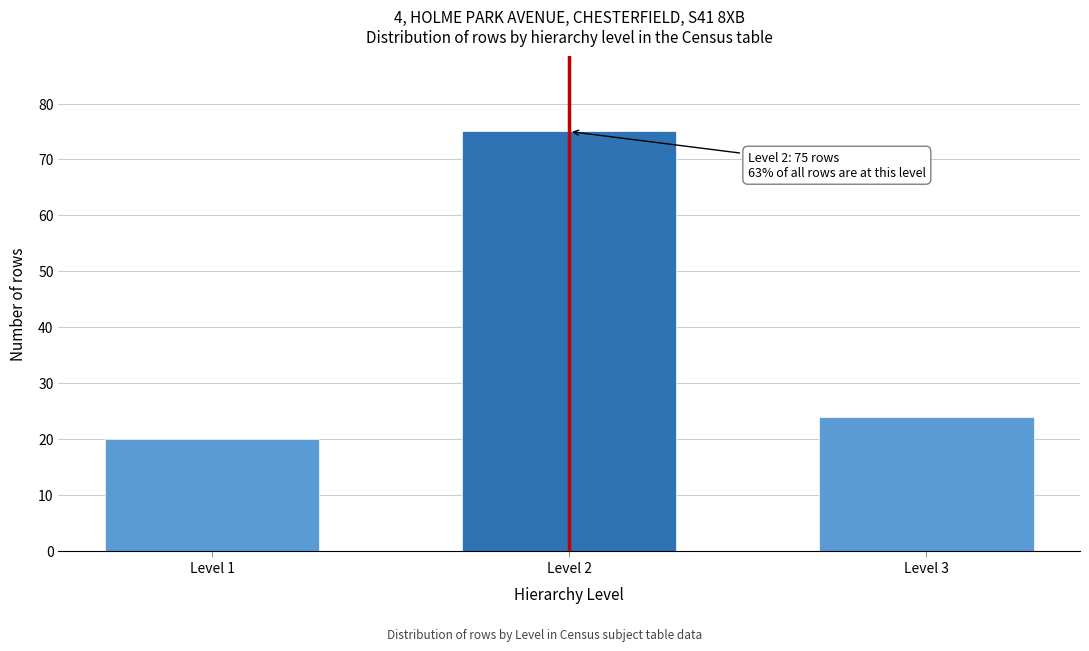

Reading right to left, transcribe all the data shown in this chart.

24	75	20